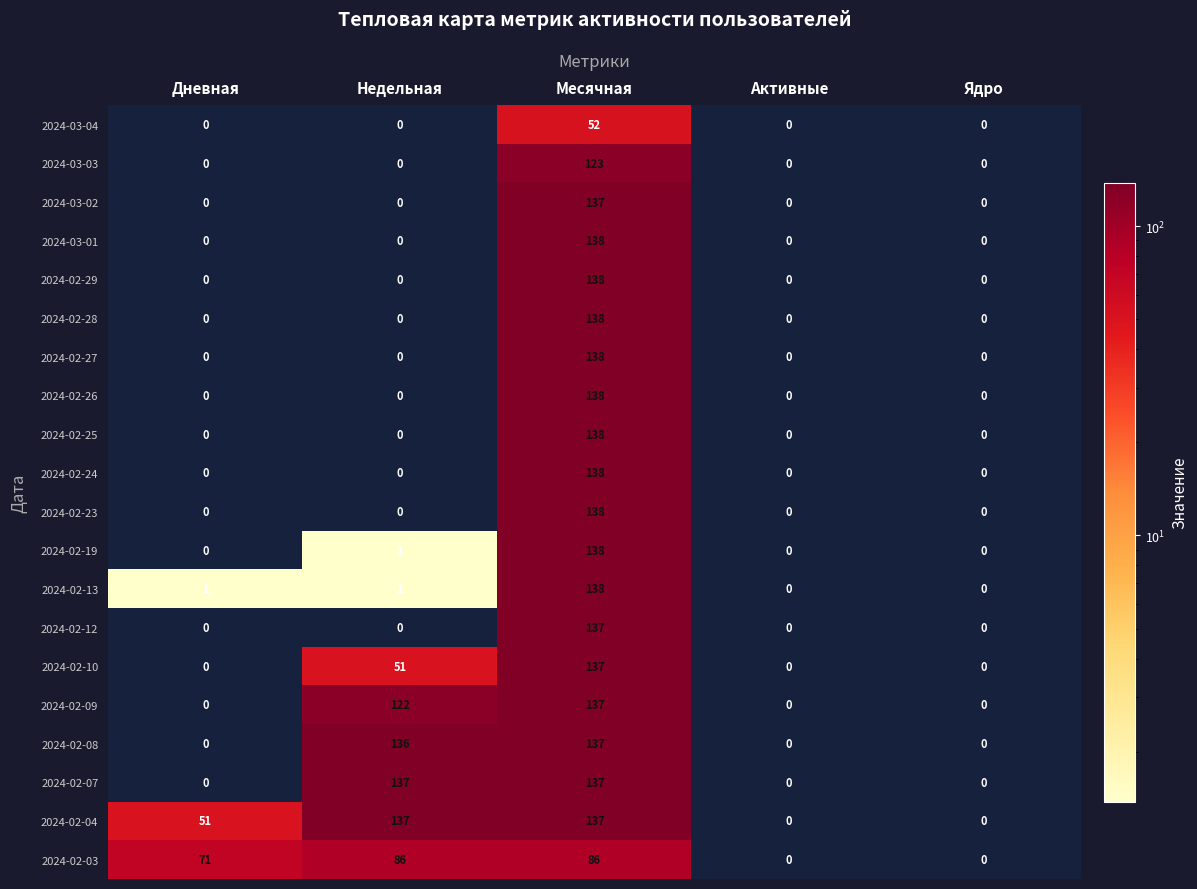

The 2024-02-26 series shows -90 at Активные. True or false?

False